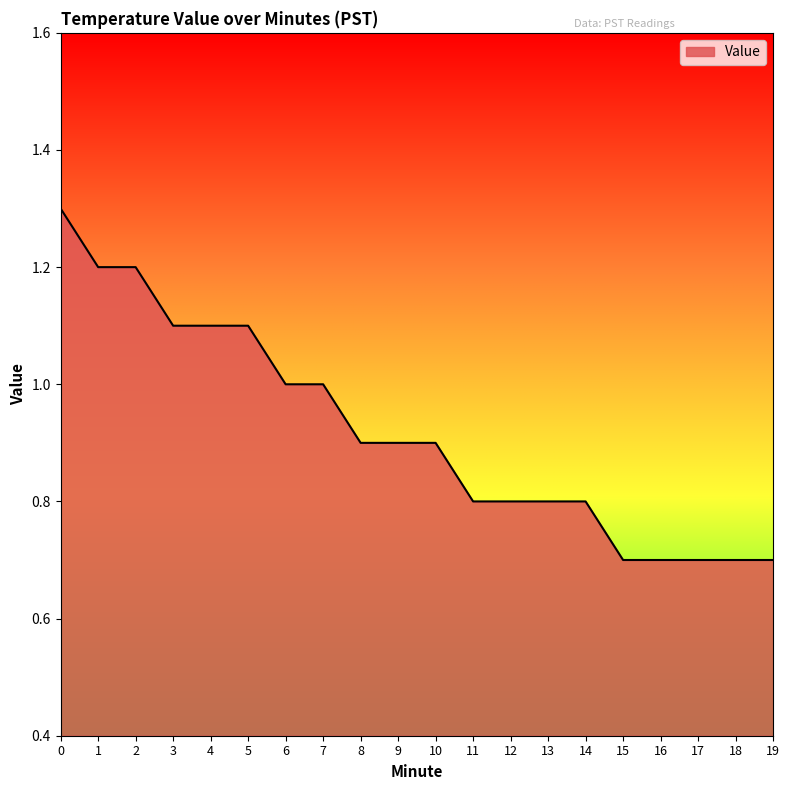

How many values are between 0 and 1?

14